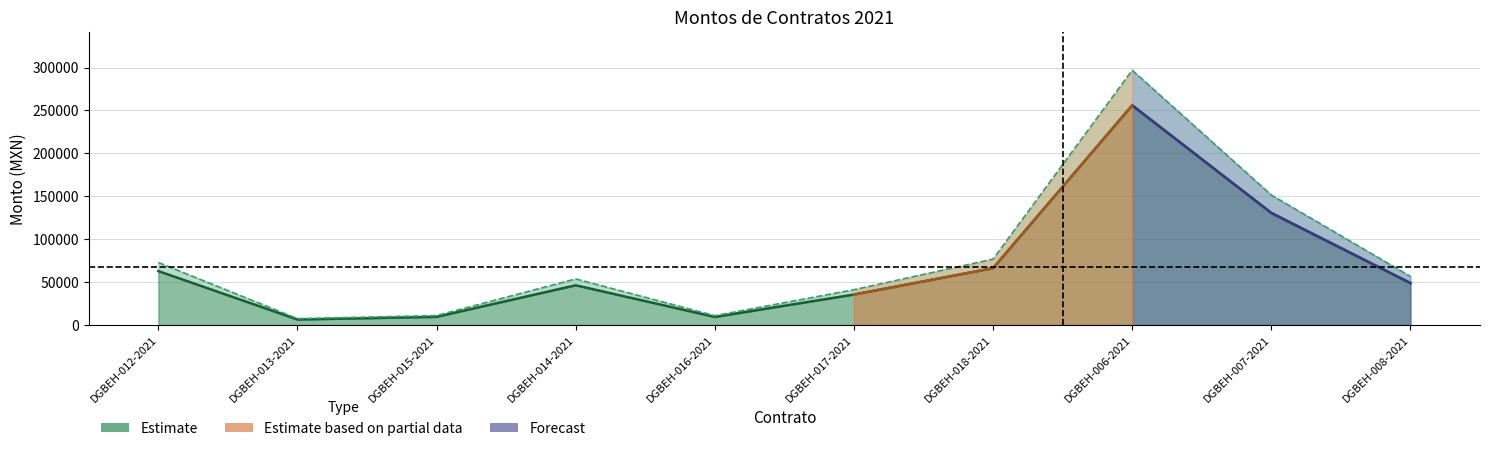

What position from the right is DGBEH-018-2021?

4